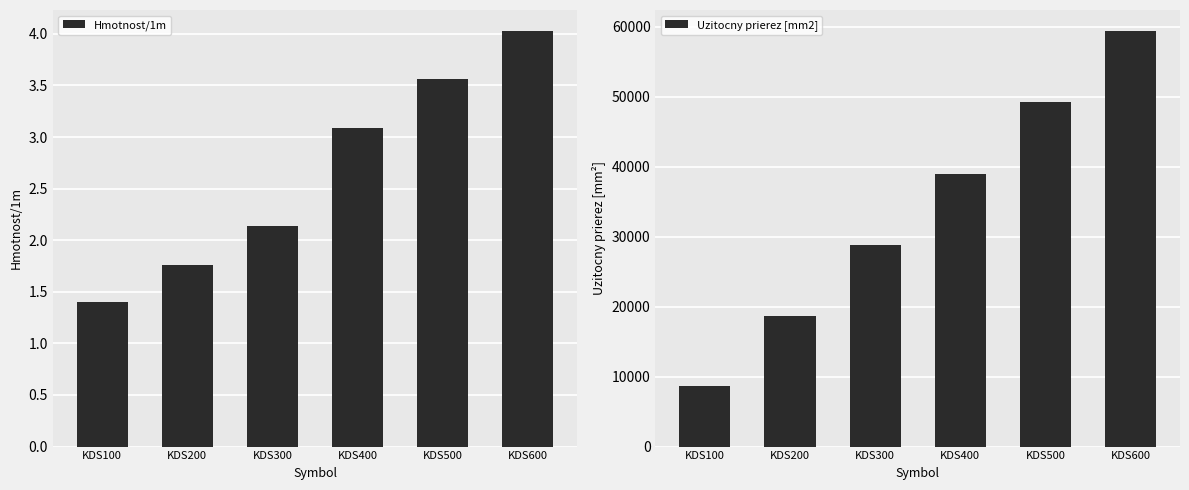

What is the difference between the maximum and minimum values in the Hmotnost/1m series?

2.6